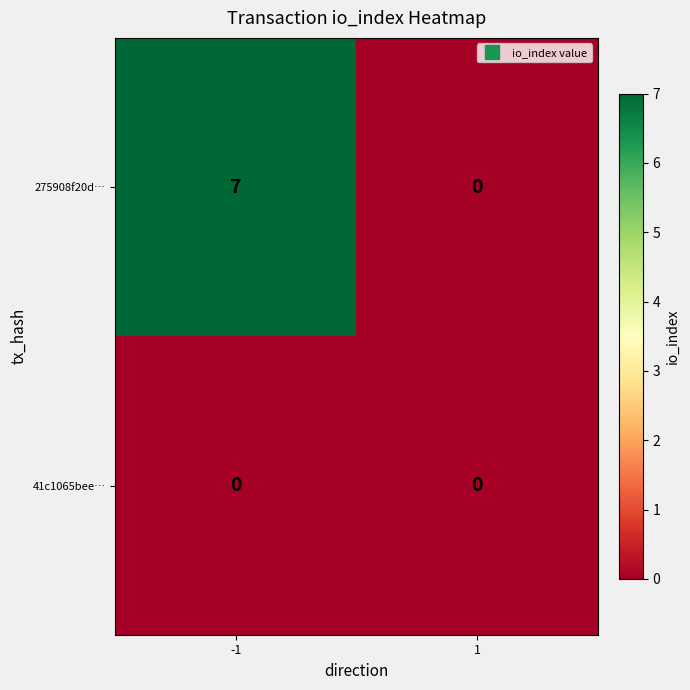

Which label corresponds to the largest value in the chart?

-1